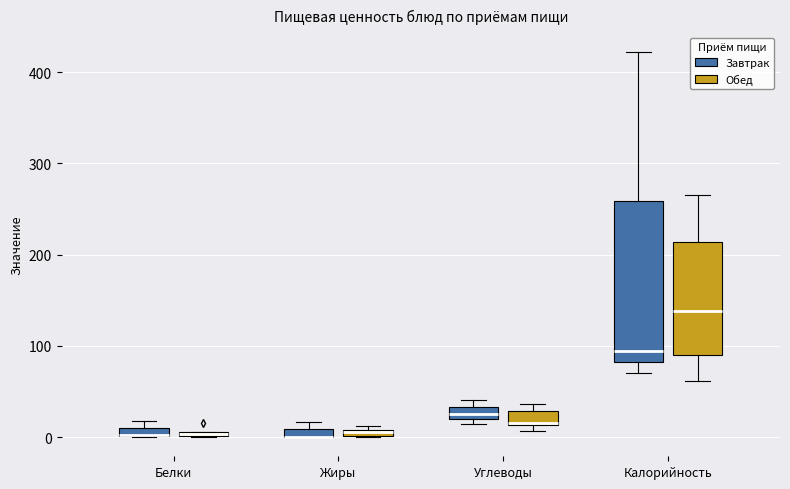

Comparing the boxes themselves (not the whiskers), which one is the tallest?

Калорийность (Завтрак)